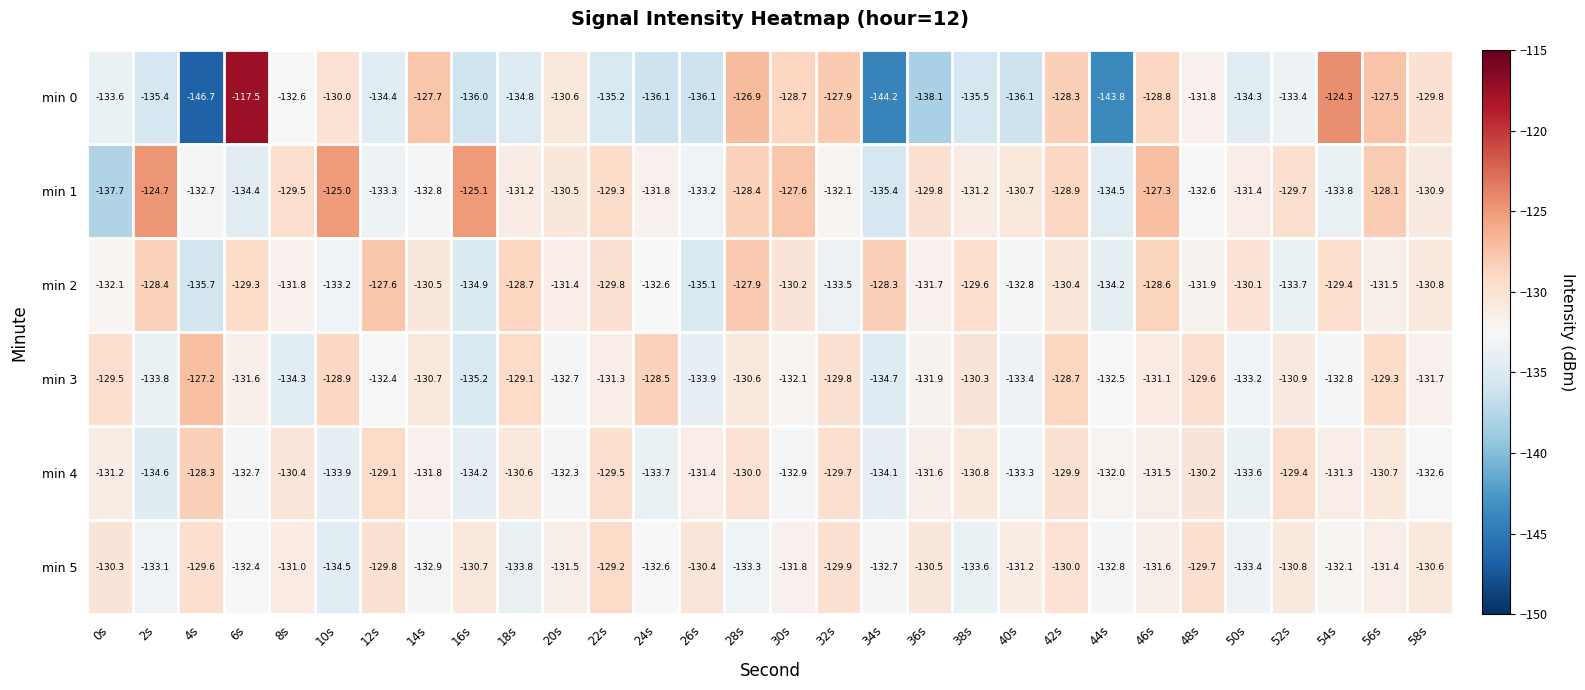

At which category is the sum across all series the highest?

42s